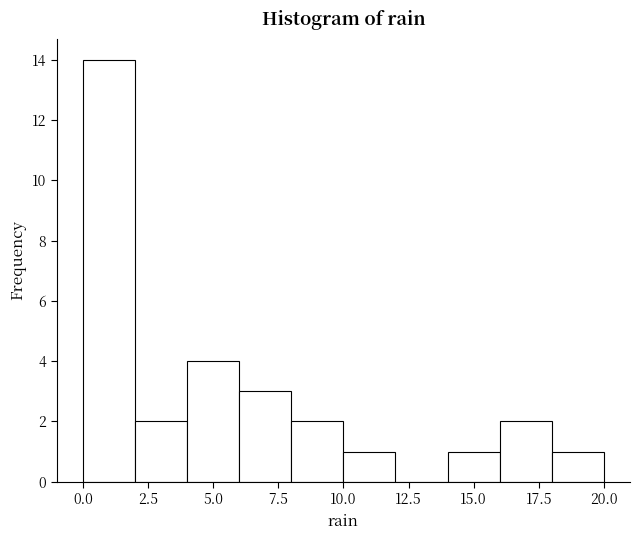

Reading left to right, transcribe this chart: for each bar, give the range it covers on the x-axis and its height. The values are not printed on the chart, so give them approximately, as read against the axis.

0 to 2: 14
2 to 4: 2
4 to 6: 4
6 to 8: 3
8 to 10: 2
10 to 12: 1
12 to 14: 0
14 to 16: 1
16 to 18: 2
18 to 20: 1